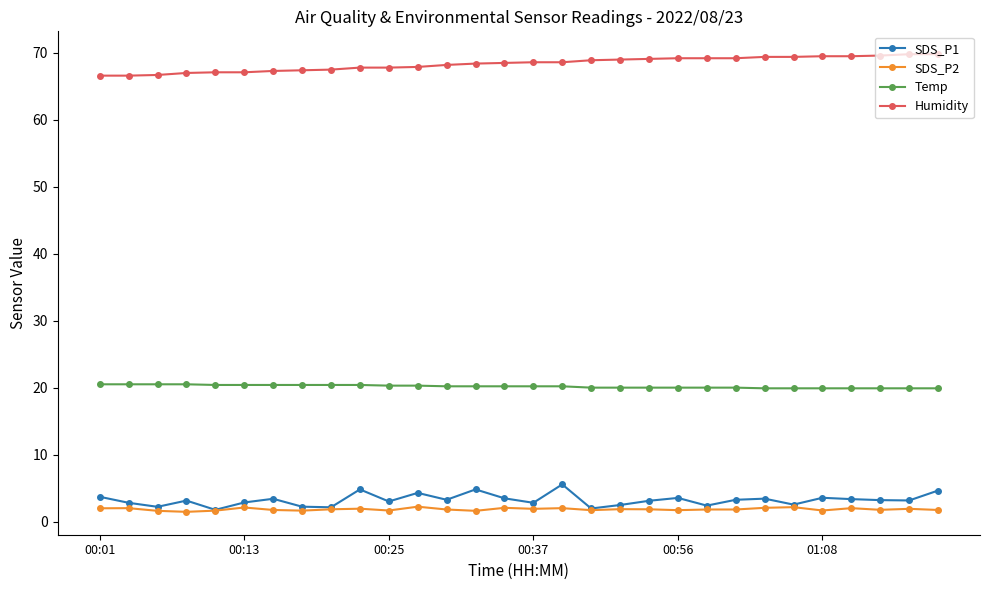

Rank the series by their maximum value, from lowest to highest.

SDS_P2, SDS_P1, Temp, Humidity